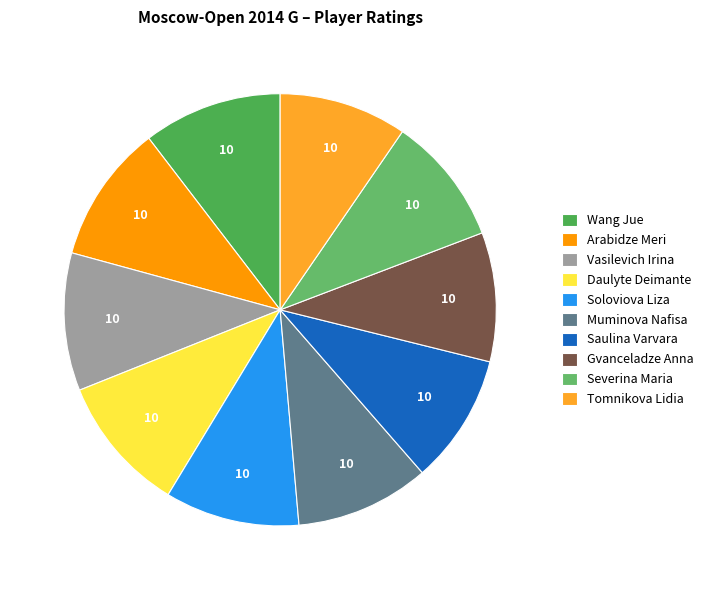

Is there a majority slice in this chart?

No